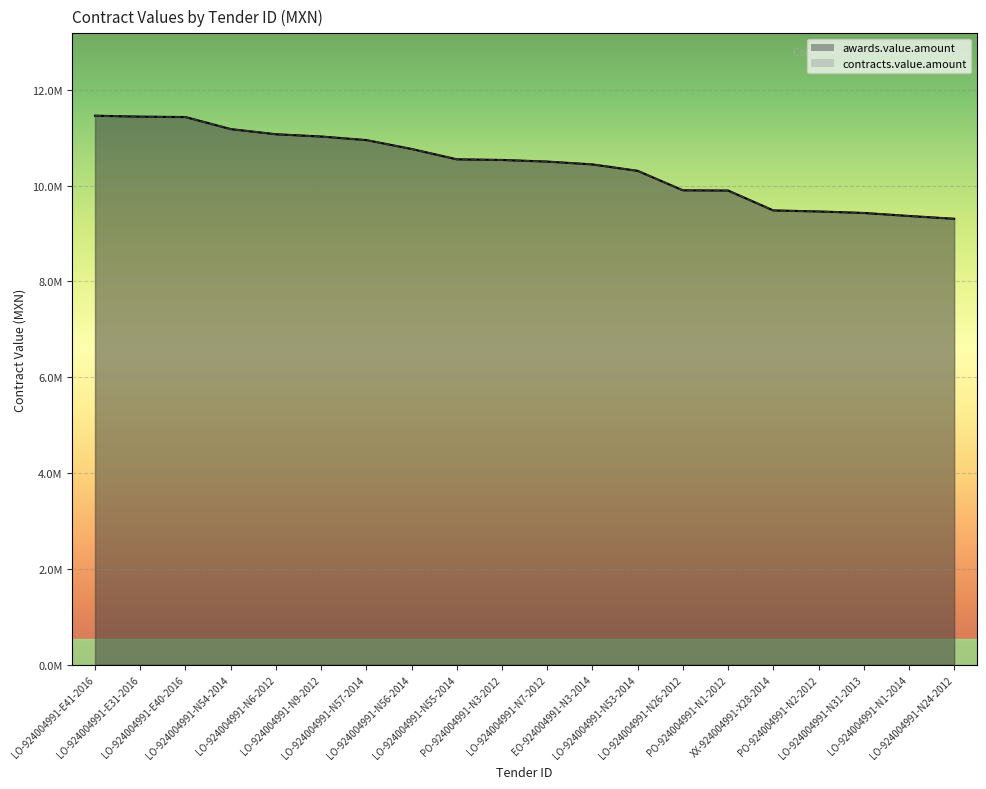

Is it true that awards.value.amount equals 16071587.8 at LO-924004991-N7-2012?

False